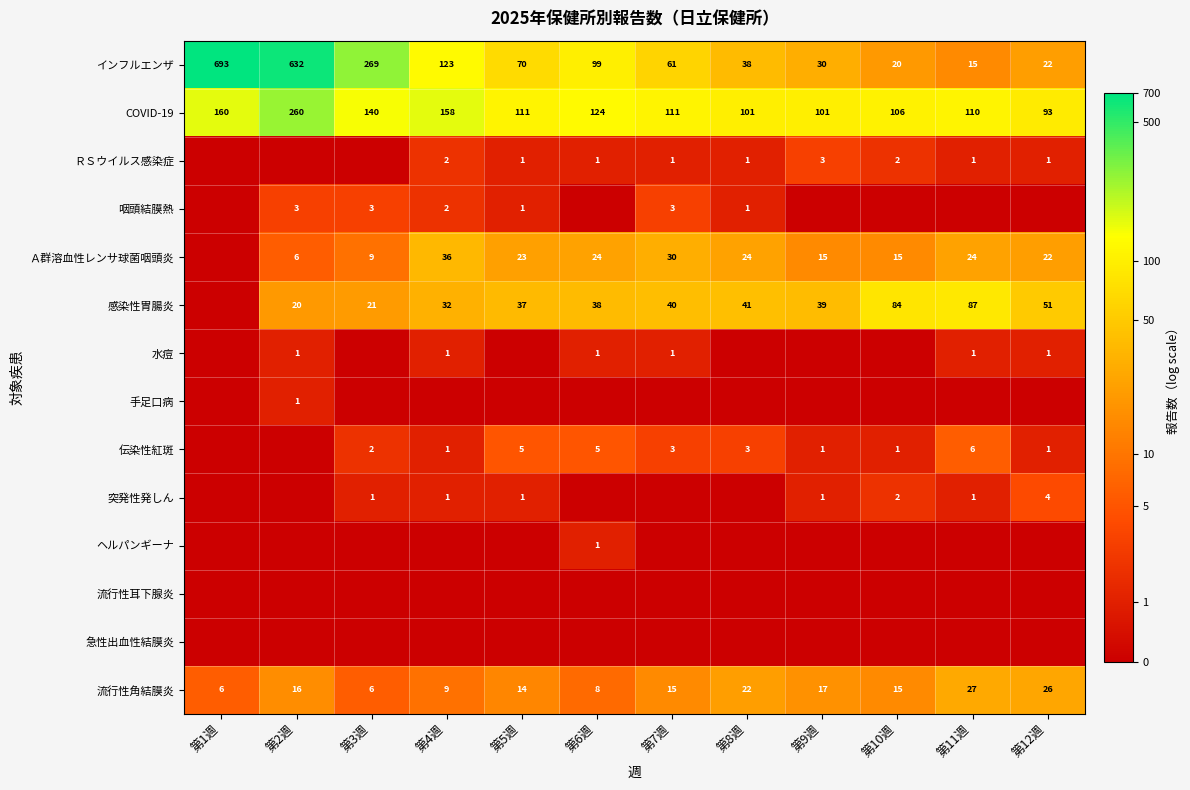

True or false: インフルエンザ has a value of 99 at 第6週.

True